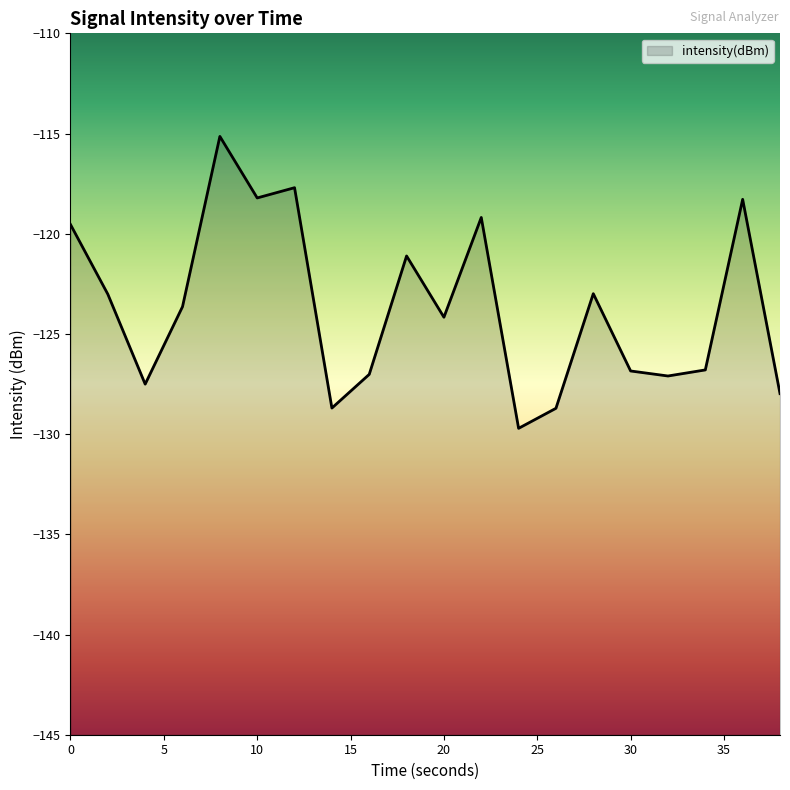

How many interior local peaks (higher than both neighbors) does the data have?

6